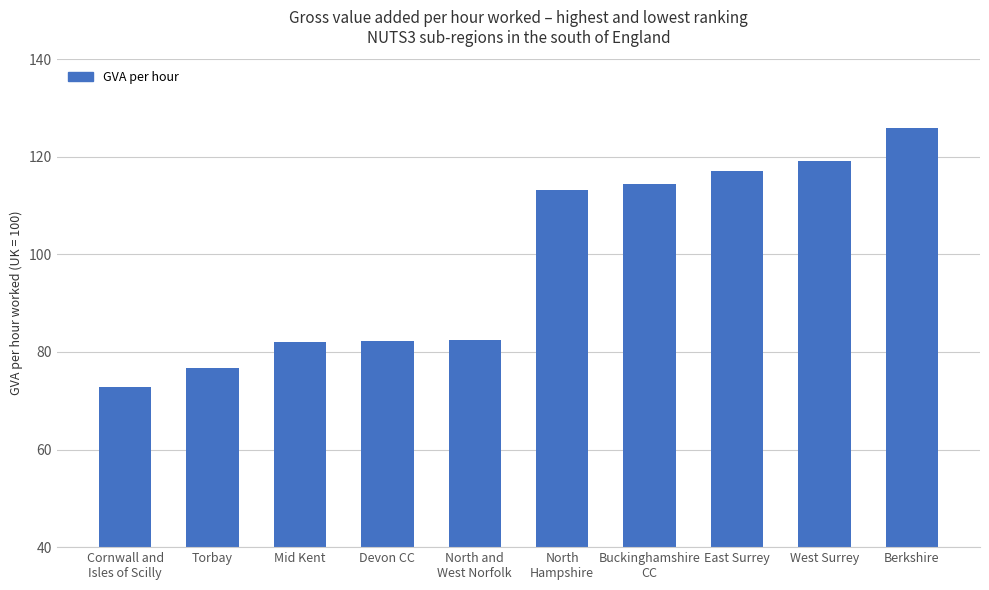

What is the label of the 4th bar from the right?

Buckinghamshire
CC